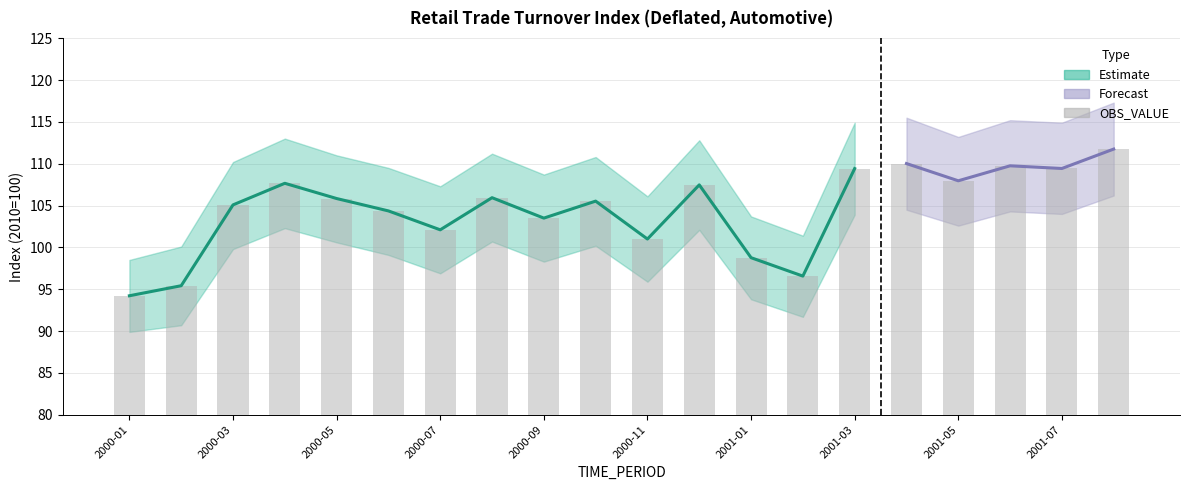

Read the value at 11.

107.5